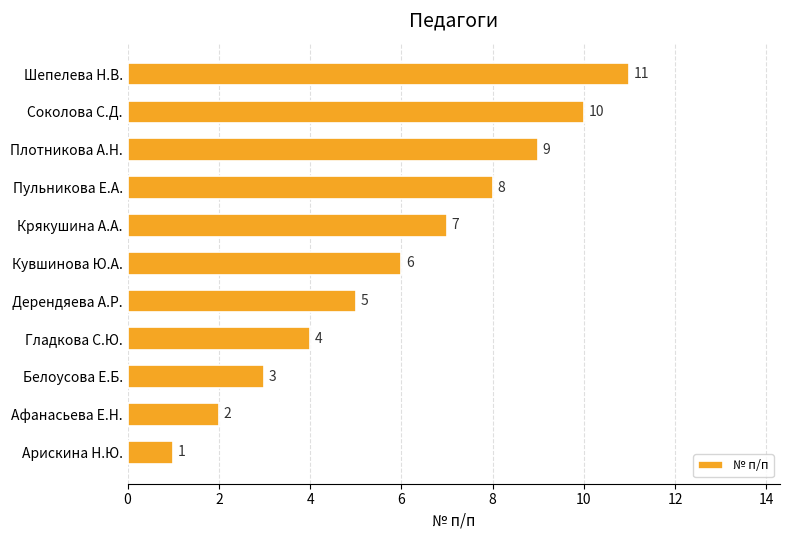

Is it true that the value at Дерендяева А.Р. is 5?

True